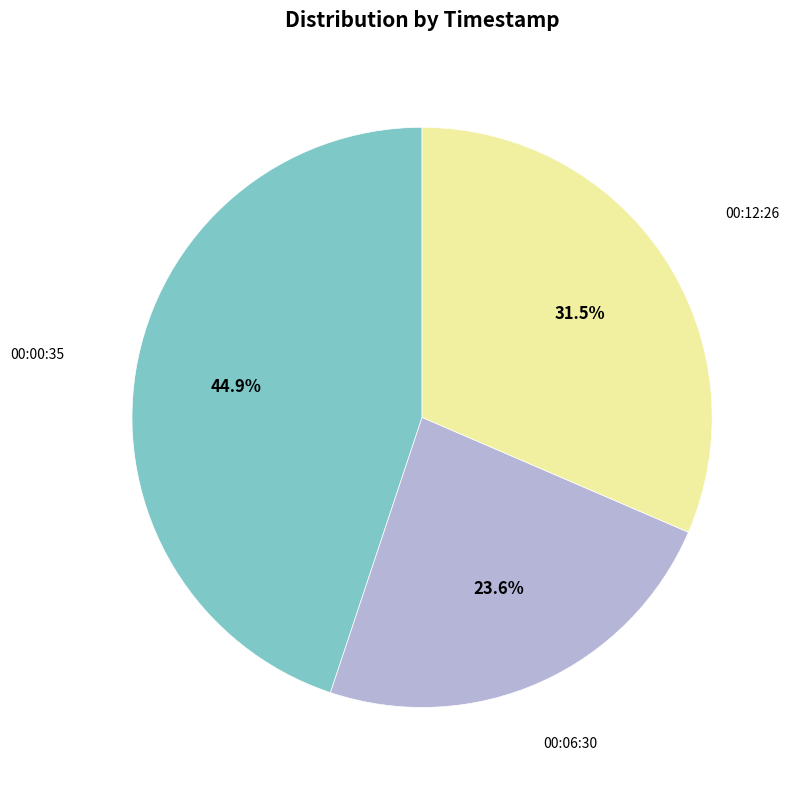

Does any single category account for the majority?

No